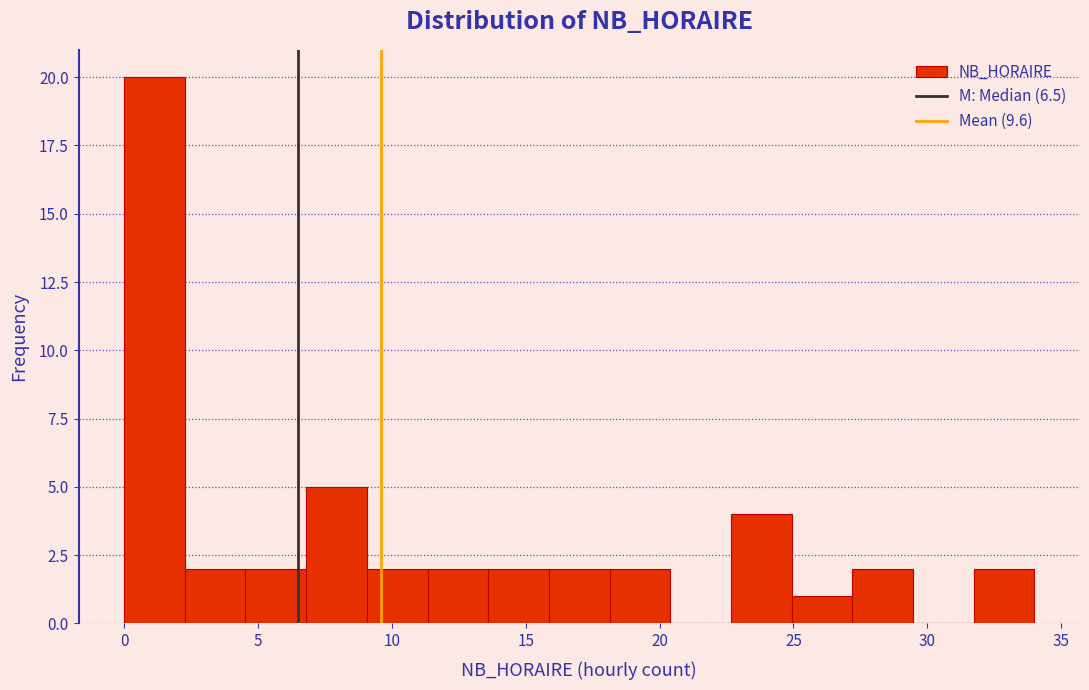

Over which range of the x-axis is the bar tallest?

0.0 to 2.5